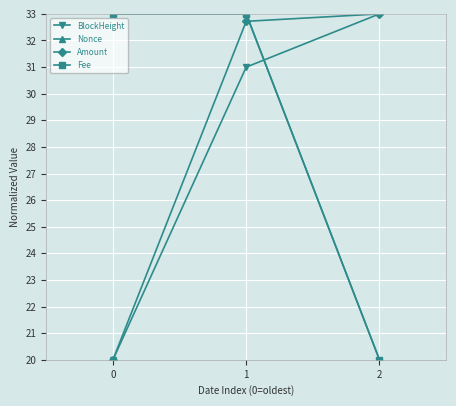

List the labels in order of BlockHeight value, largest first.

2, 1, 0